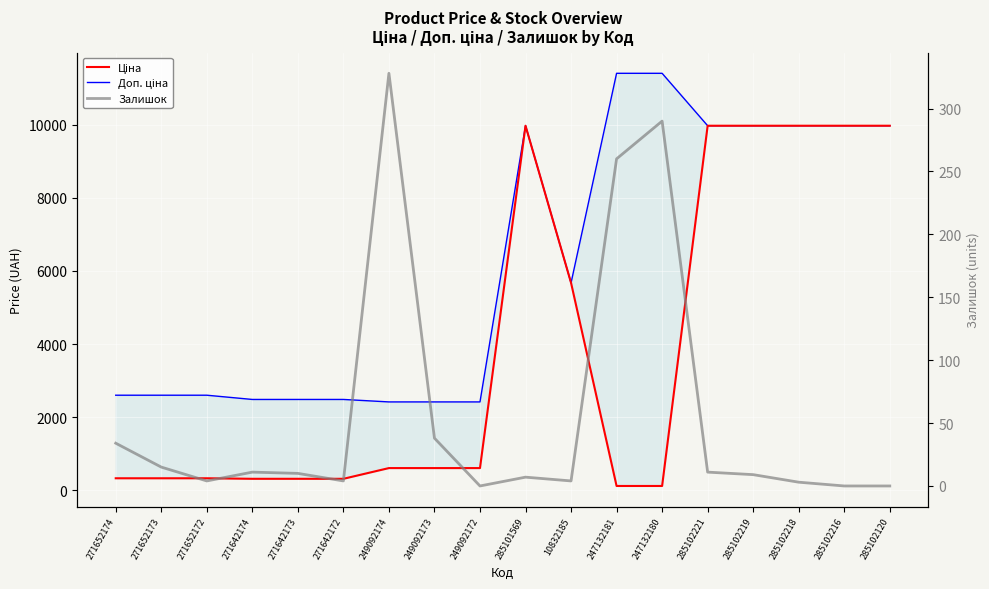

What are all the series names shown in the legend?

Ціна, Доп. ціна, Залишок